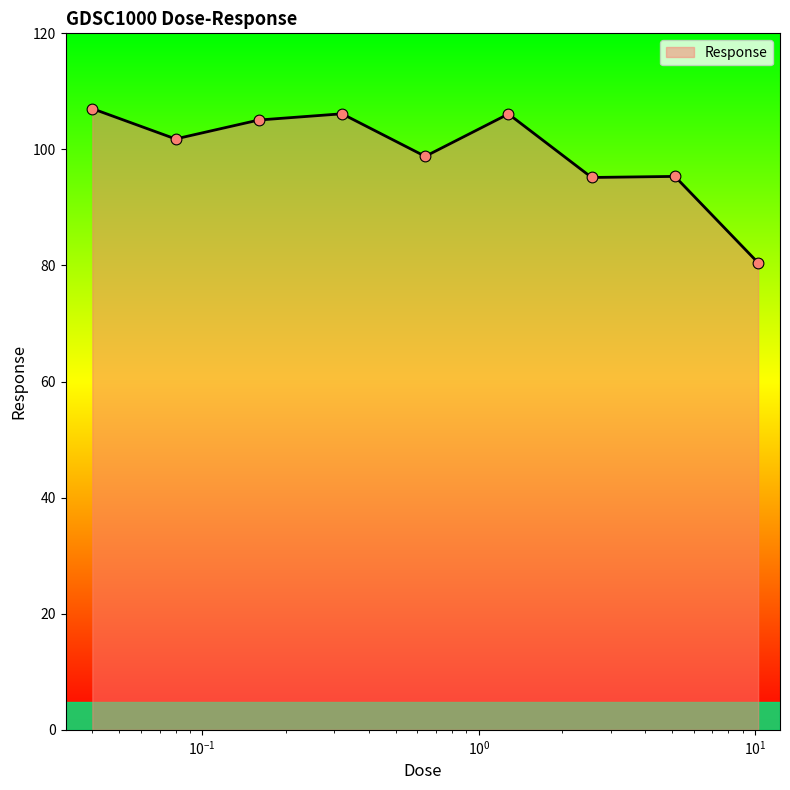

What is the difference between the maximum and minimum values?

26.6